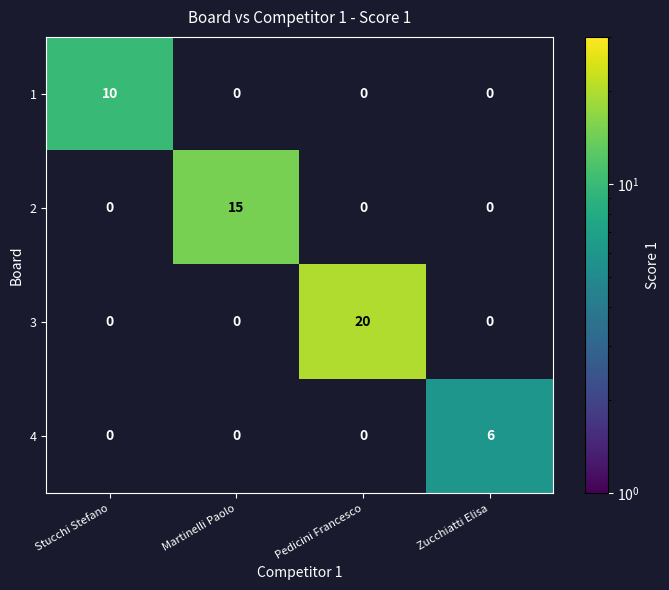

Rank the series by their average value, from highest to lowest.

3, 2, 1, 4